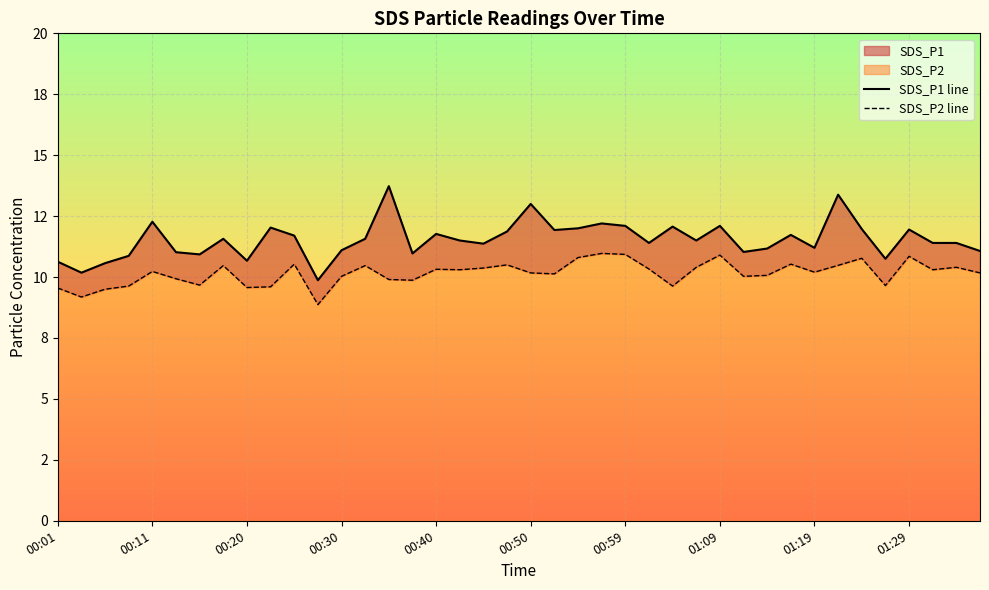

Which category has the lowest value across all series?

00:28